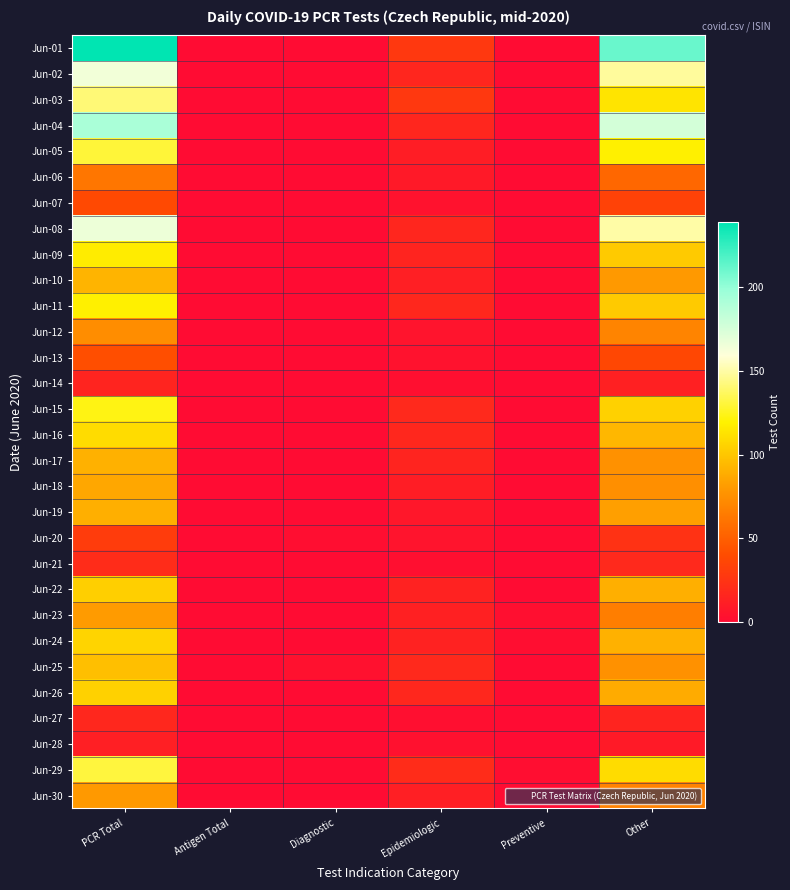

At how many categories does at least one series exceed 10?

3